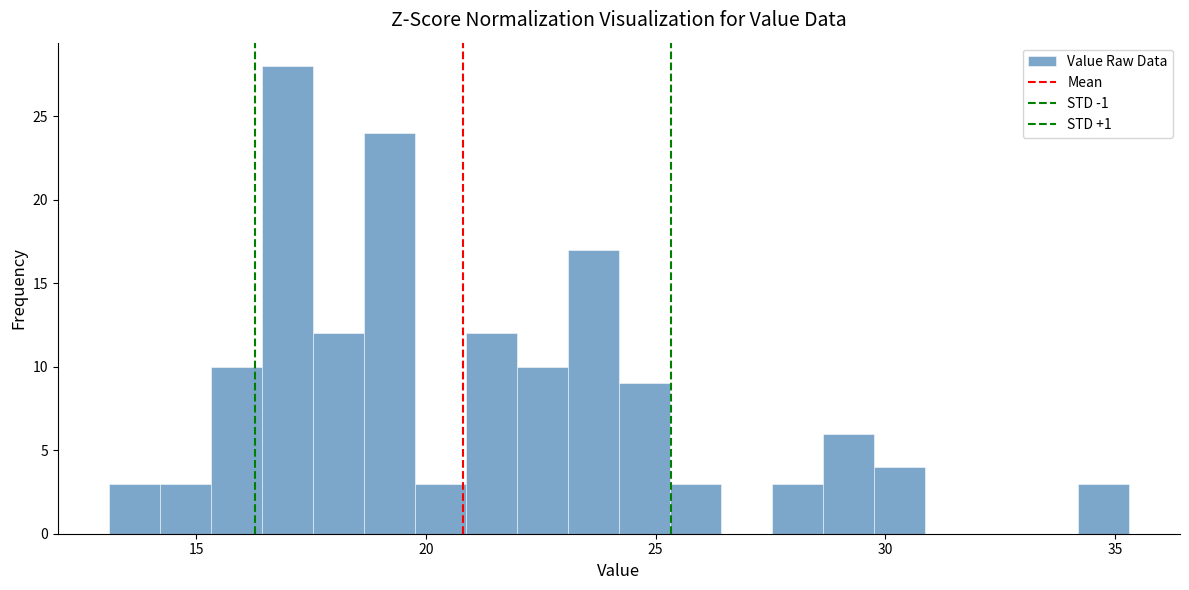

Read against the x-axis, roughly where is the centre of the tallest bar?

17.0